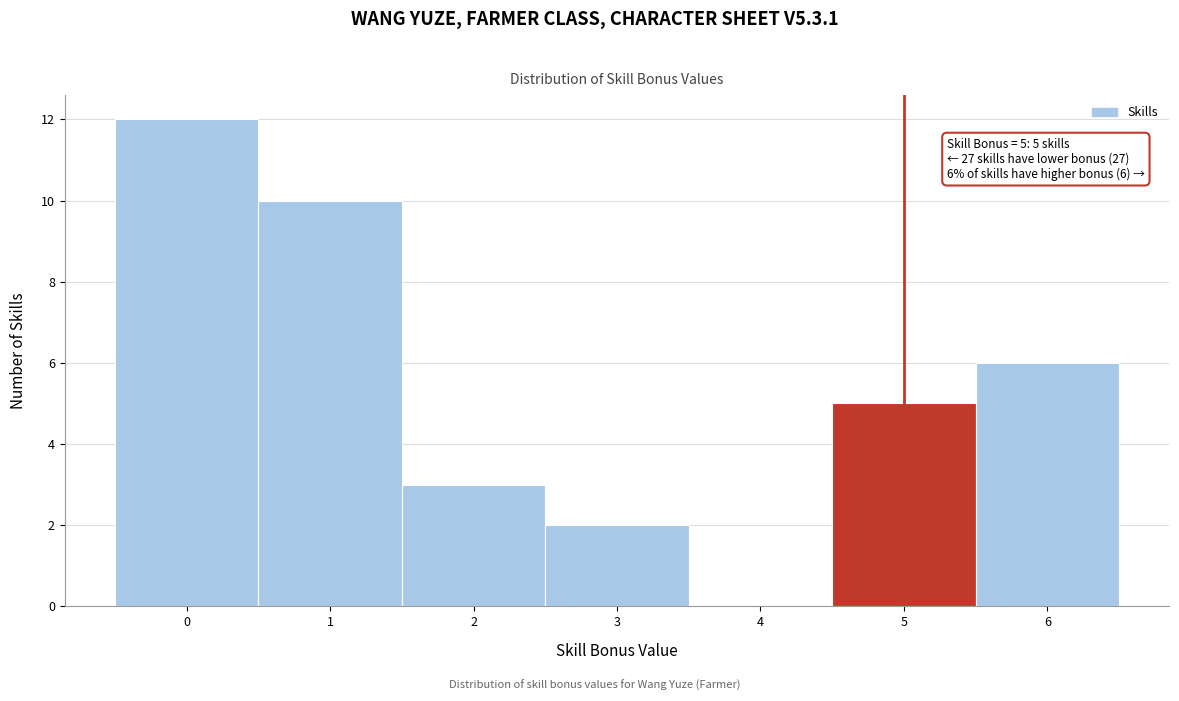

Over which range of the x-axis is the bar tallest?

-0.5 to 0.5